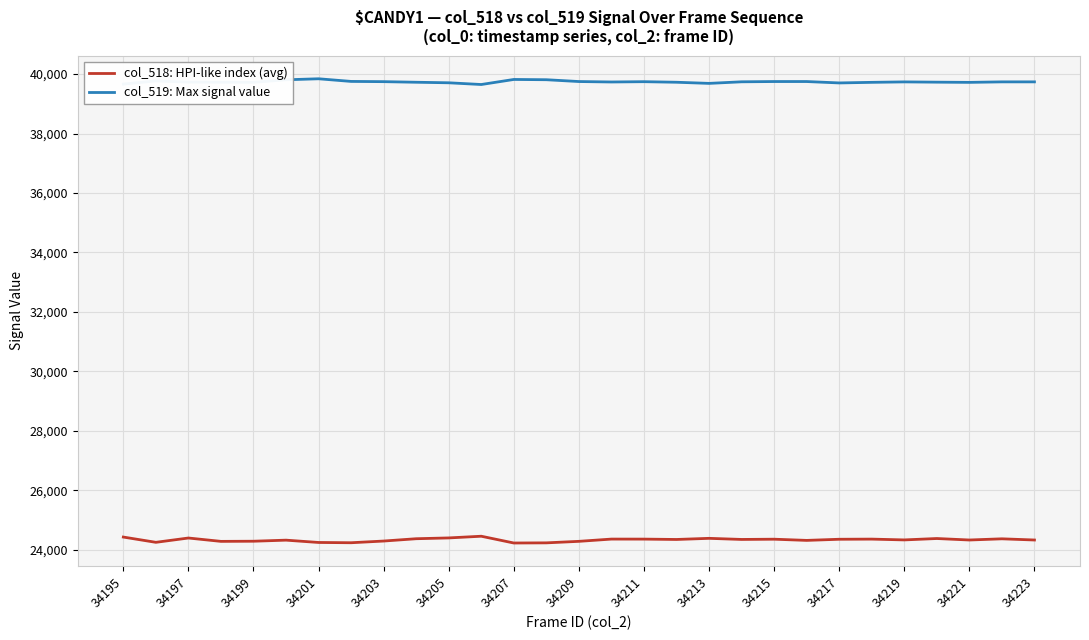

How many distinct data groups are displayed?

2